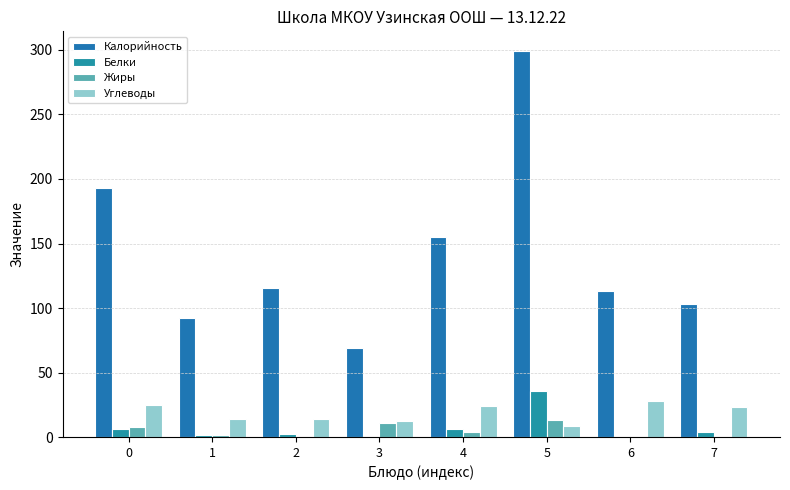

What is the spread (max minus min) of values at 3?

67.6